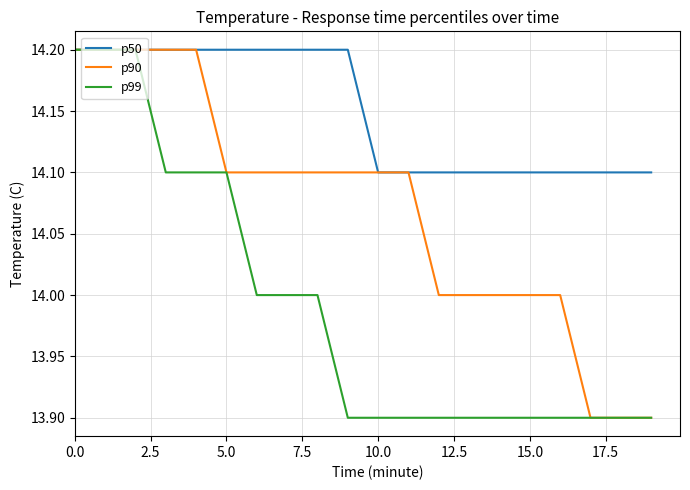

Which series has the largest total across all categories?

p50